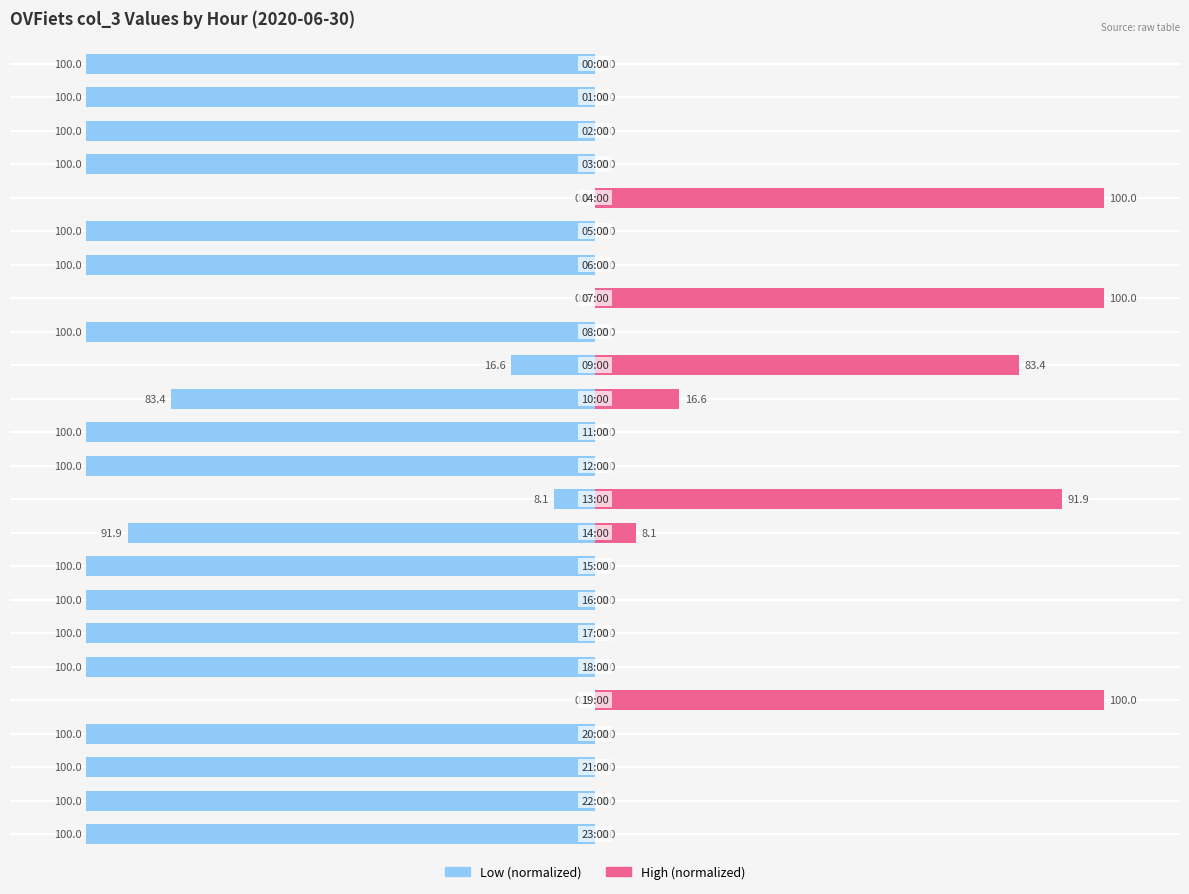

The value of col_3 (high) at 17 is 0.0. True or false?

True